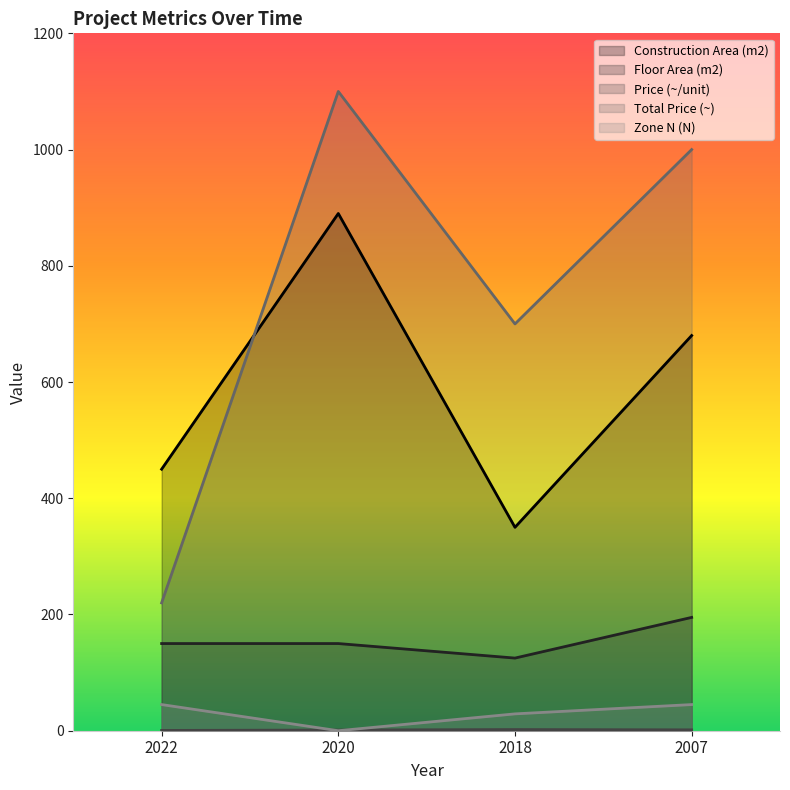

Between 2018 and 2020, which is larger?

2020